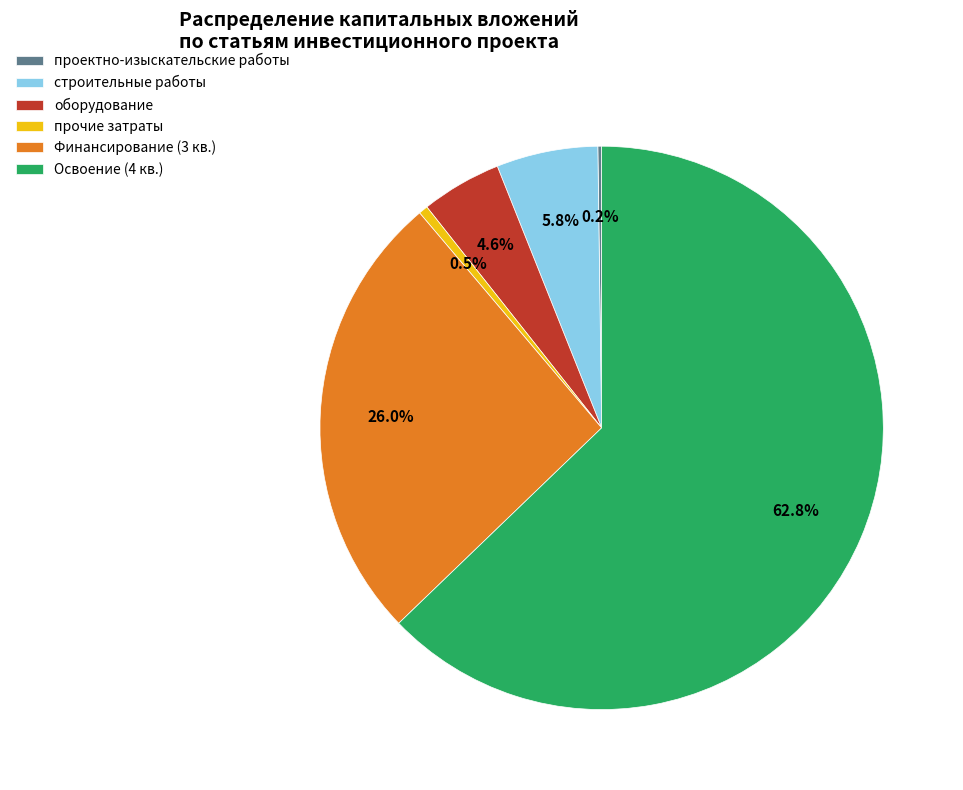

Combined, do Освоение (4 кв.) and Финансирование (3 кв.) account for over 50%?

Yes